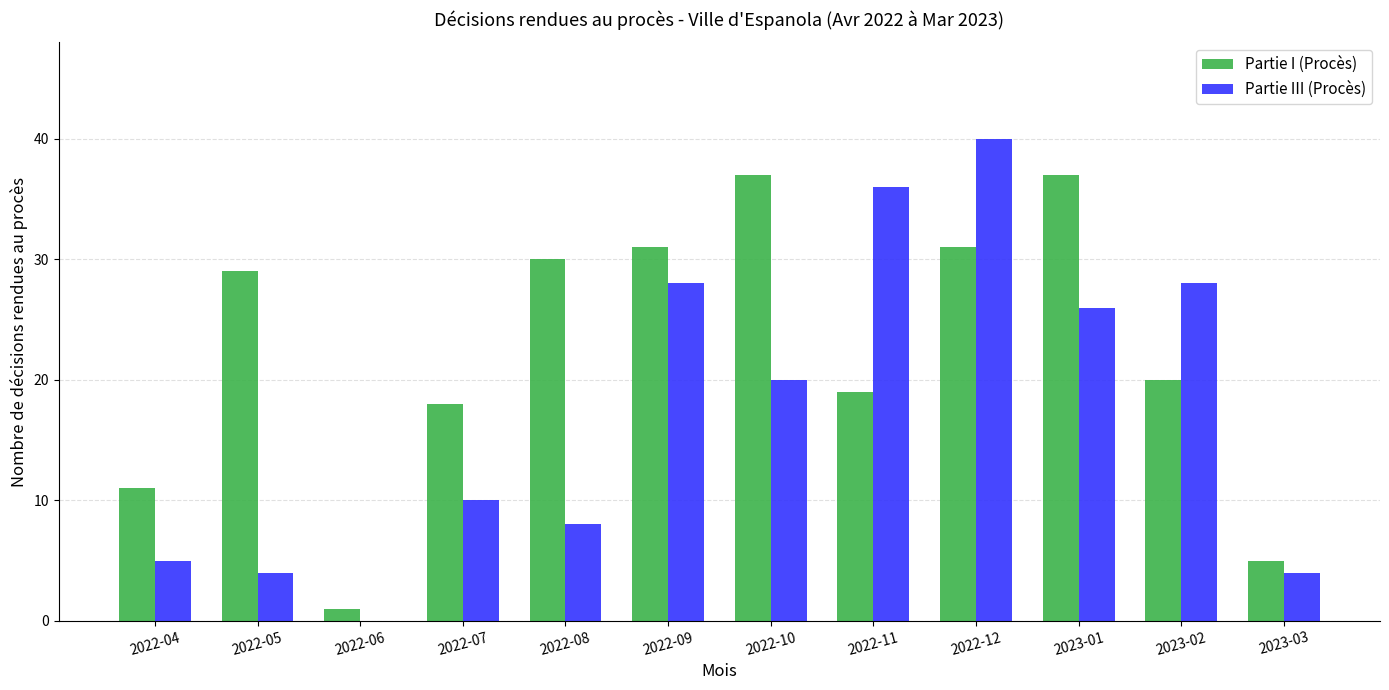

What is the sum of the Partie III (Procès) values at 2023-01 and 2022-09?

54